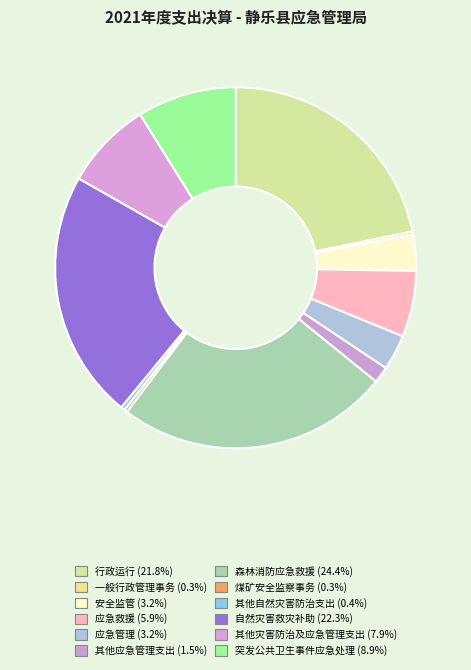

How many segments does this pie chart have?

12